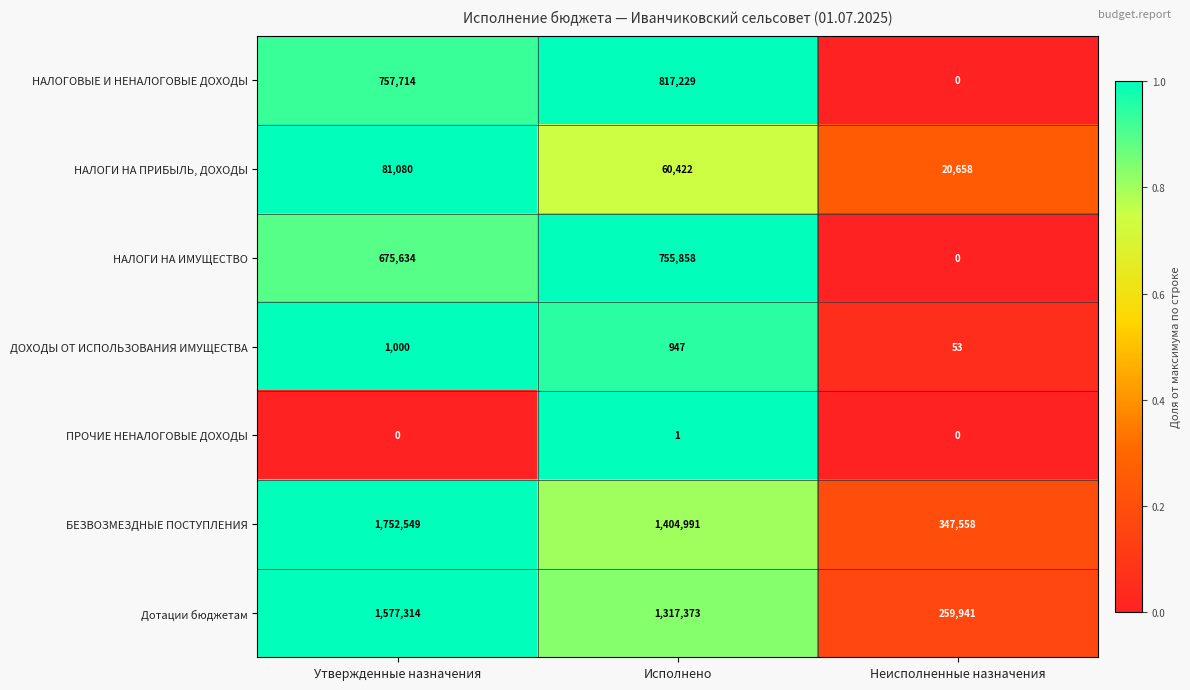

What is the difference between the second highest and minimum values in the Дотации бюджетам series?

1057432